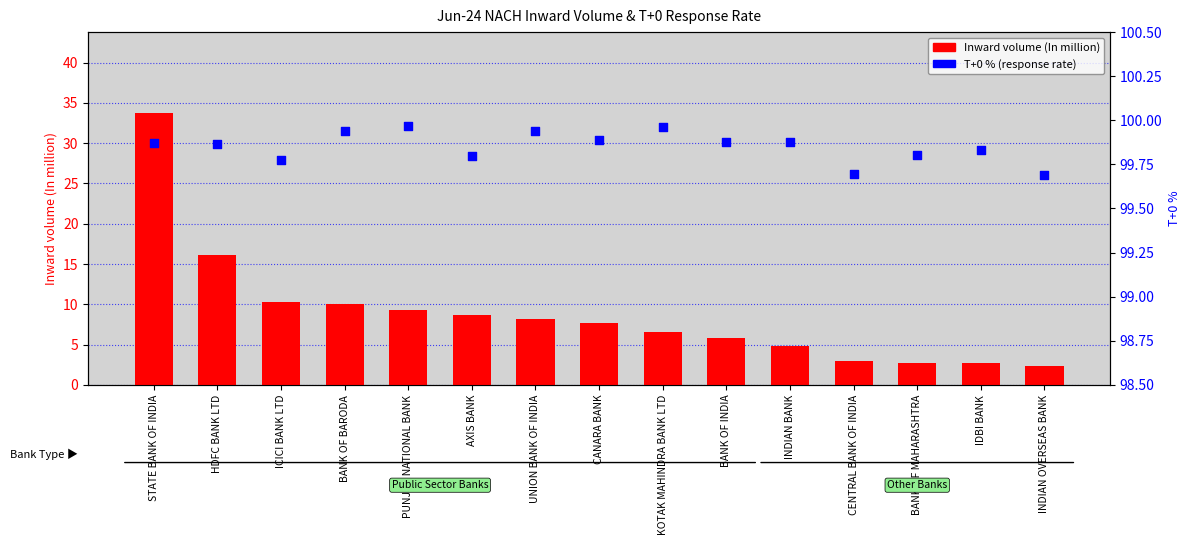

Is the value of T+0 % (response) at AXIS BANK greater than the value of Inward volume (In million) at AXIS BANK?

Yes